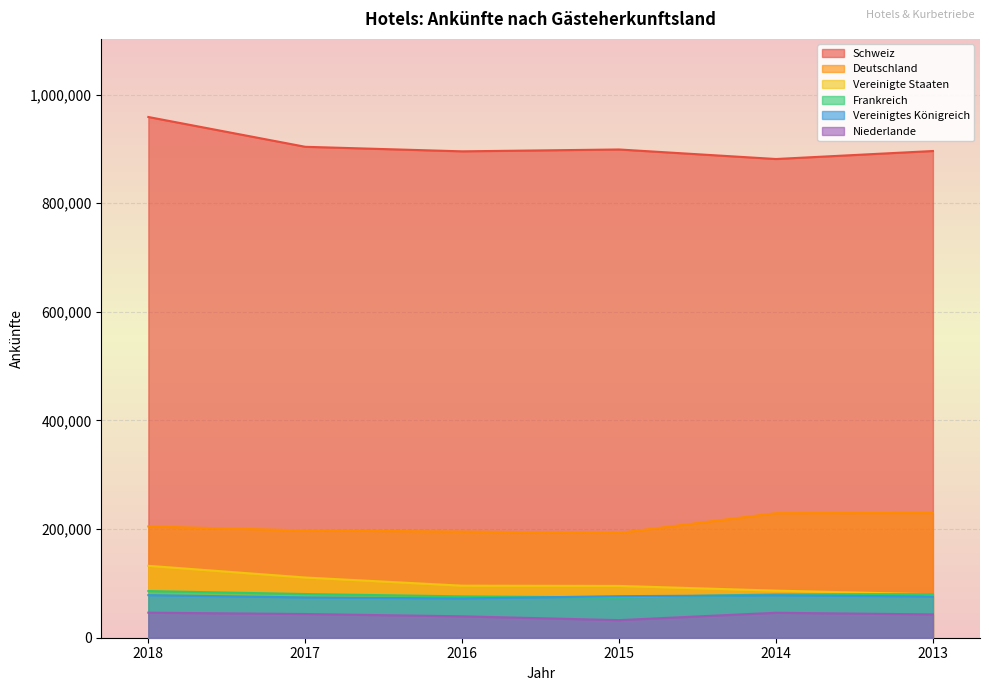

What is the sum of all Frankreich values?

476974